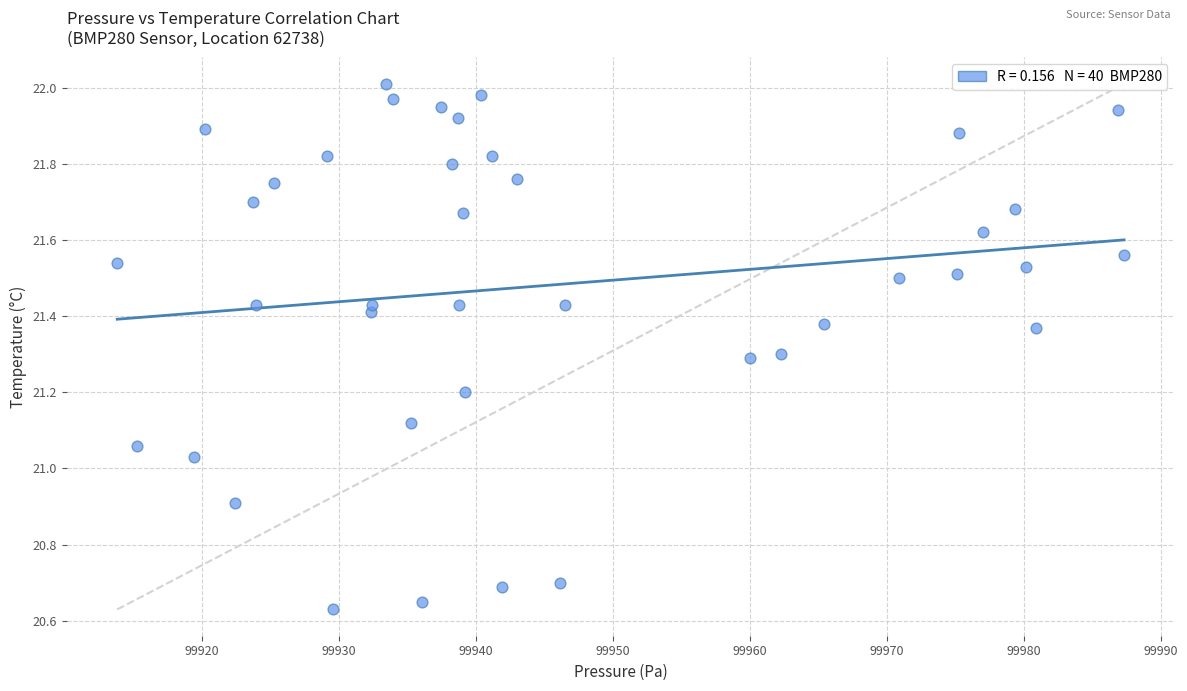

What is the range of X values (max minus min)?

73.5